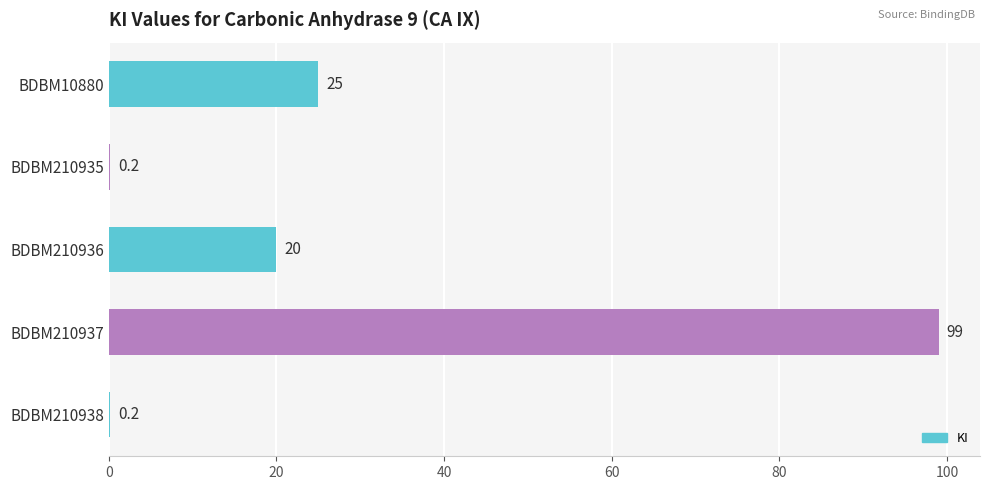

Which has a higher value, BDBM210937 or BDBM210935?

BDBM210937